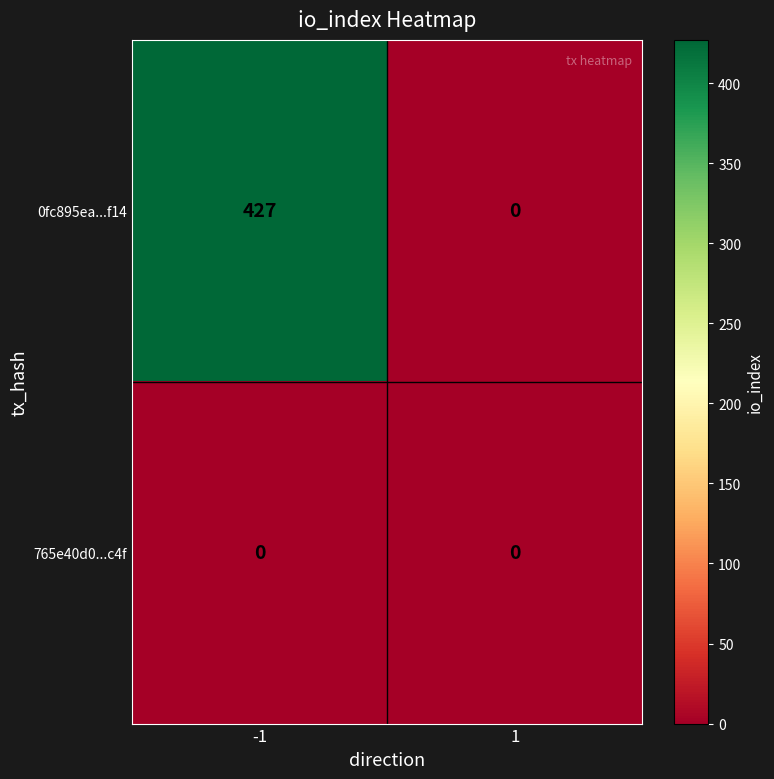

Between -1 and 1, which series saw the biggest shift?

0fc895ea...f14